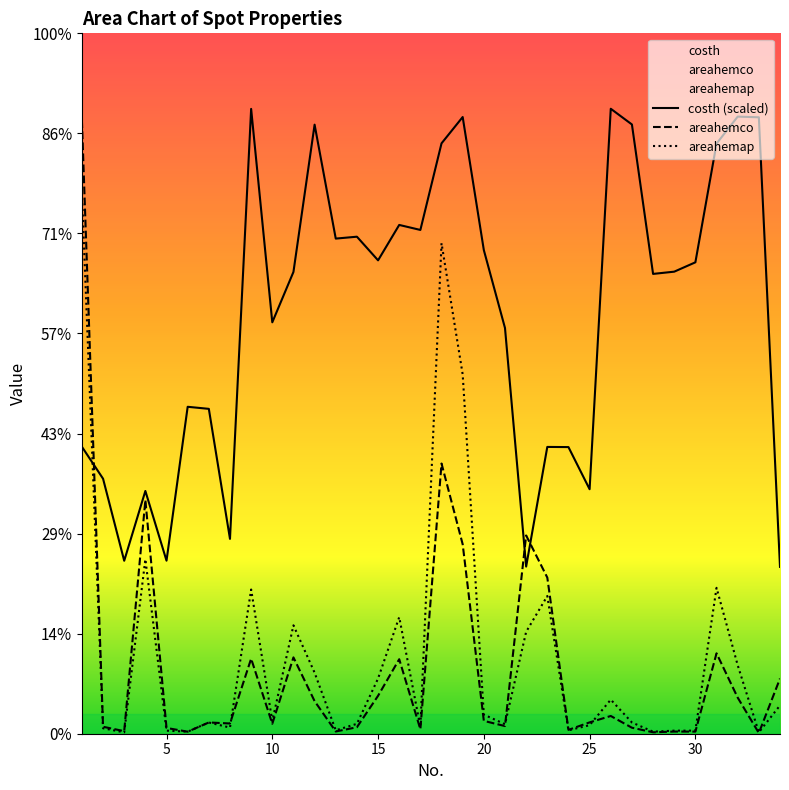

How many interior local peaks does the costh (scaled) series have?

10